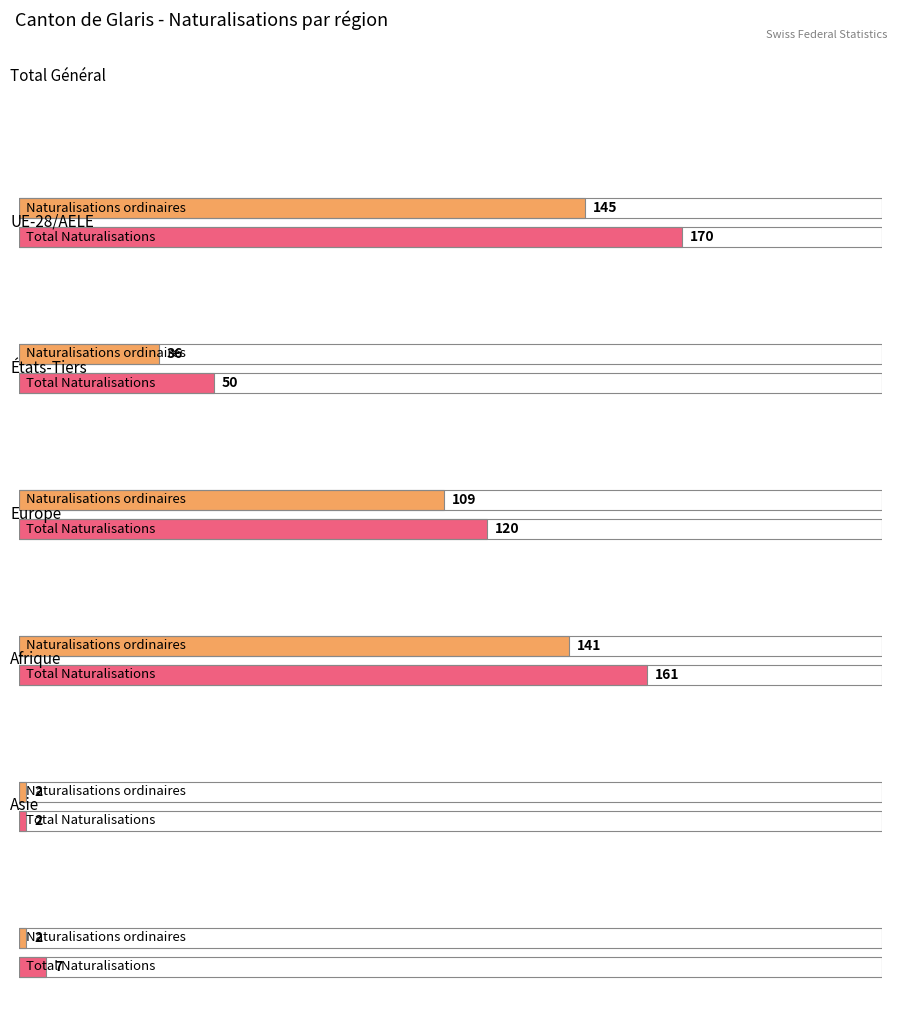

Is it true that Naturalisations ordinaires equals 37 at Total Général?

False